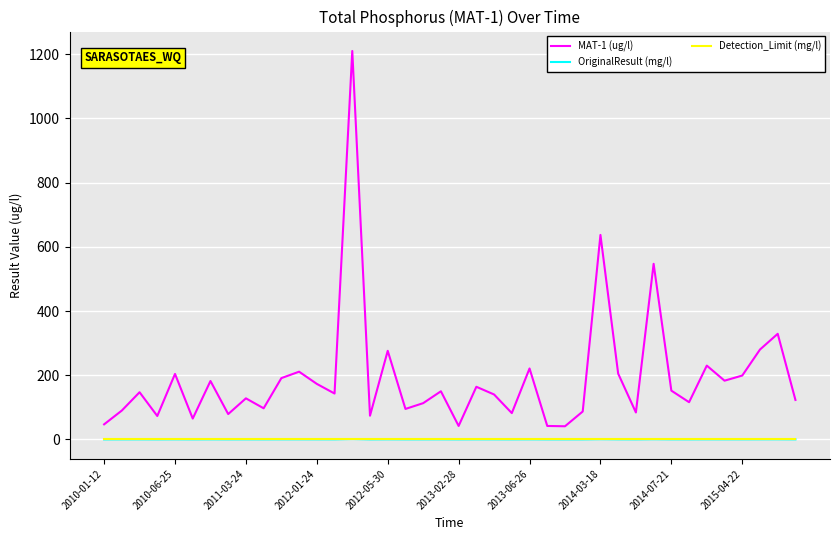

Which series has the largest total across all categories?

MAT-1 (ug/l)